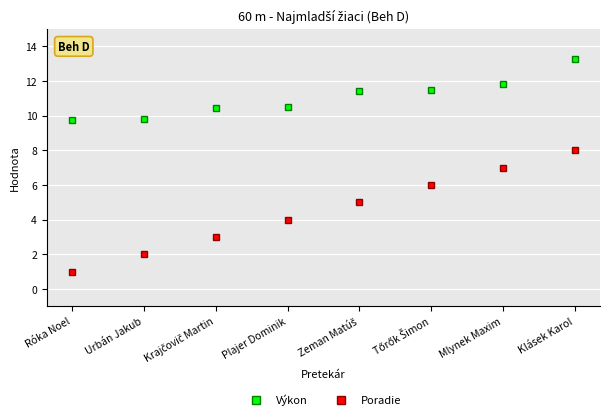

What is the value of the Výkon point at the 8th from the left?

13.2